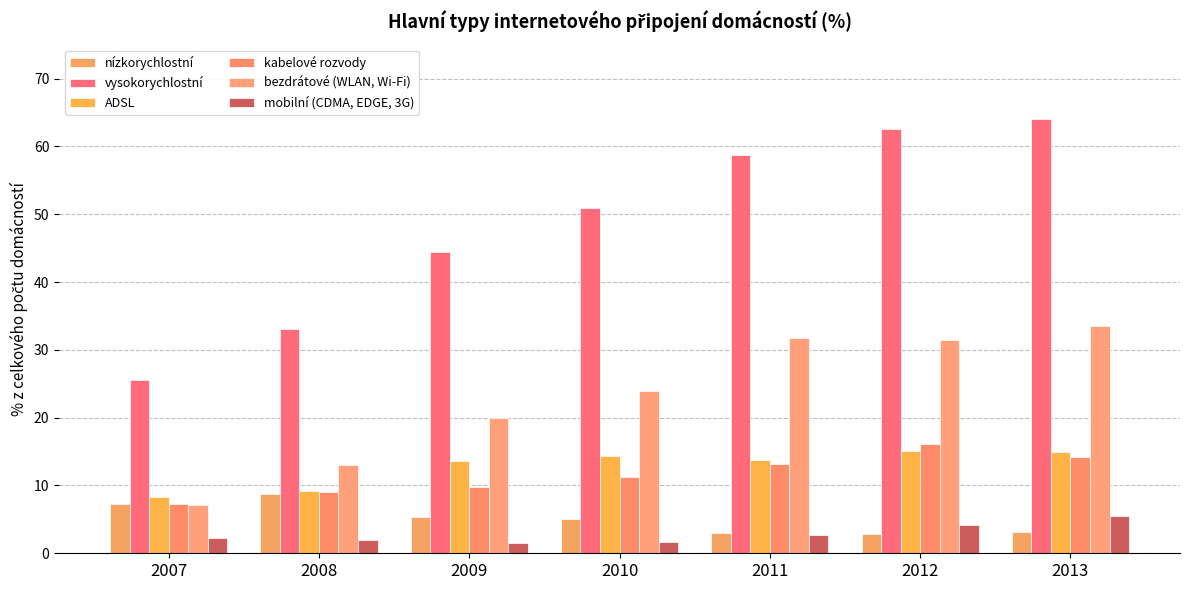

What is the value of the ADSL bar at the 5th from the left?

13.7